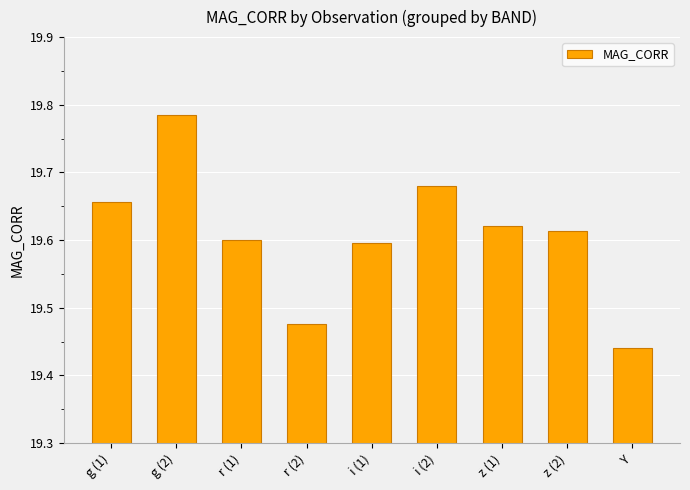

The chart shows a value of 31.5 at g (1). True or false?

False